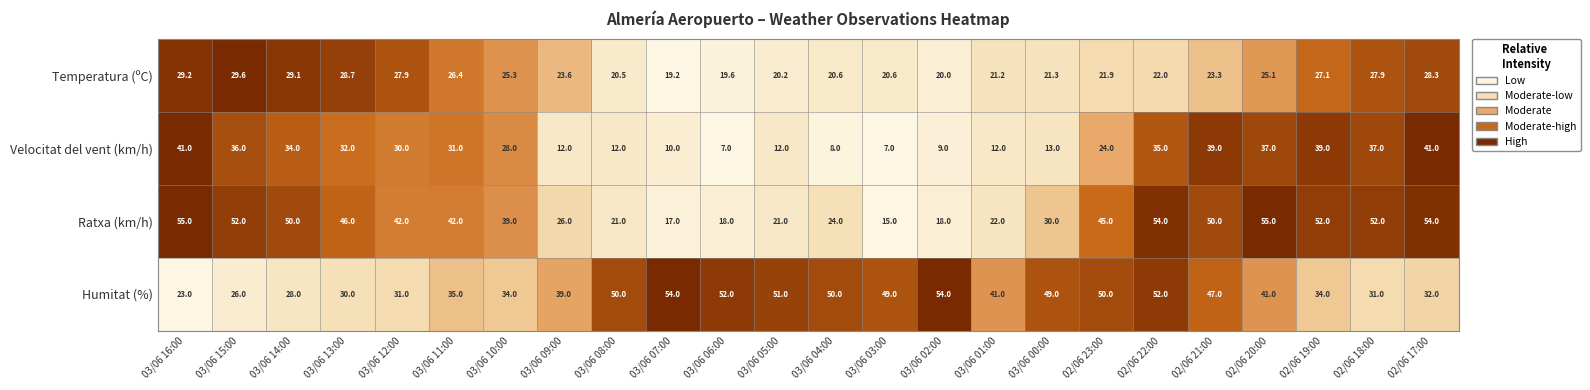

Between 02/06 23:00 and 02/06 20:00, which series saw the biggest shift?

Velocitat del vent (km/h)